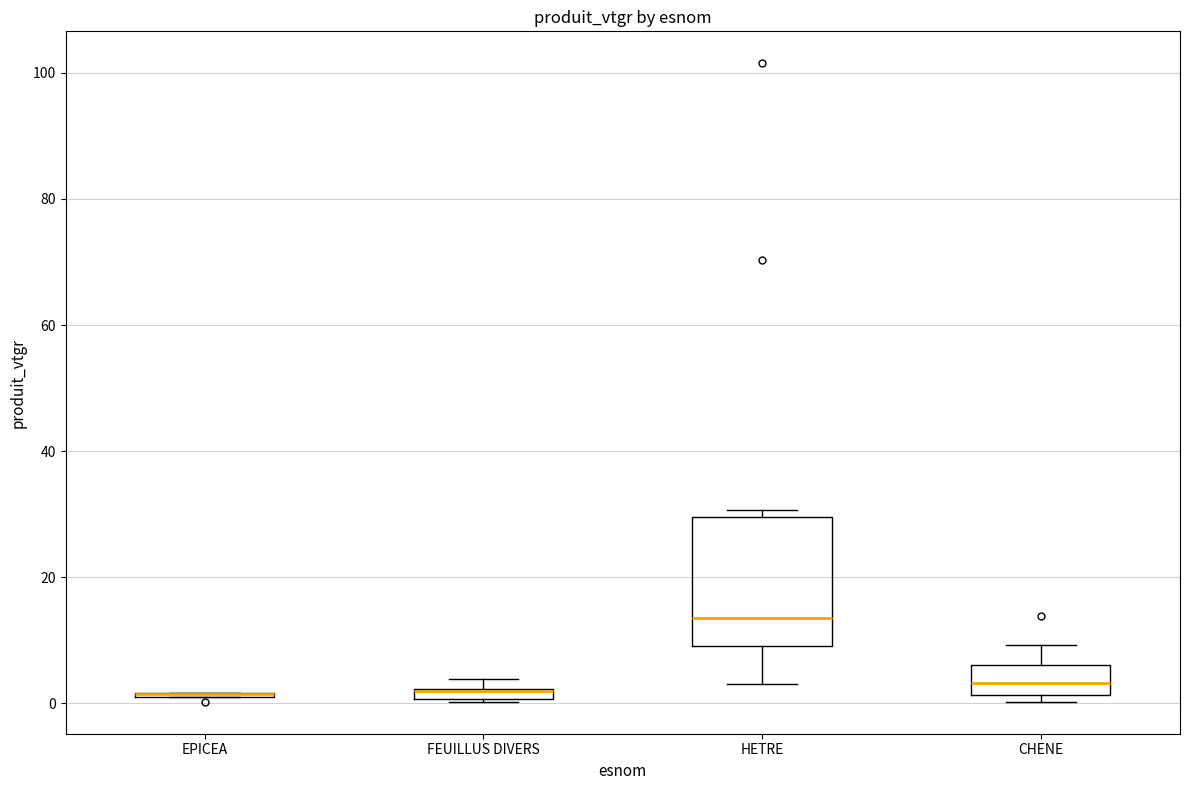

Which box is the tallest, from its lower edge to its upper edge?

HETRE